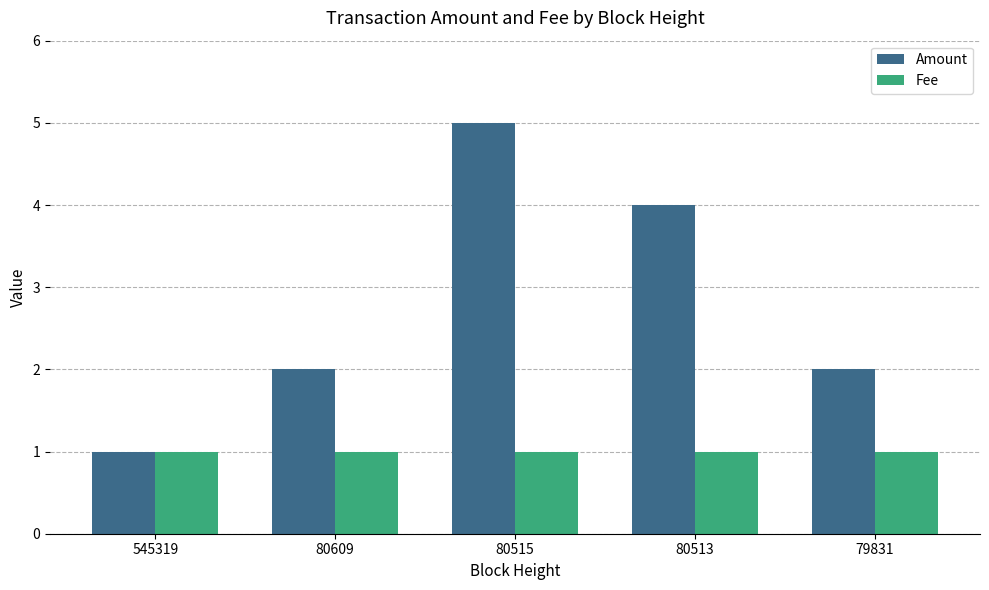

What is the difference between the Amount values at 545319 and 80515?

4